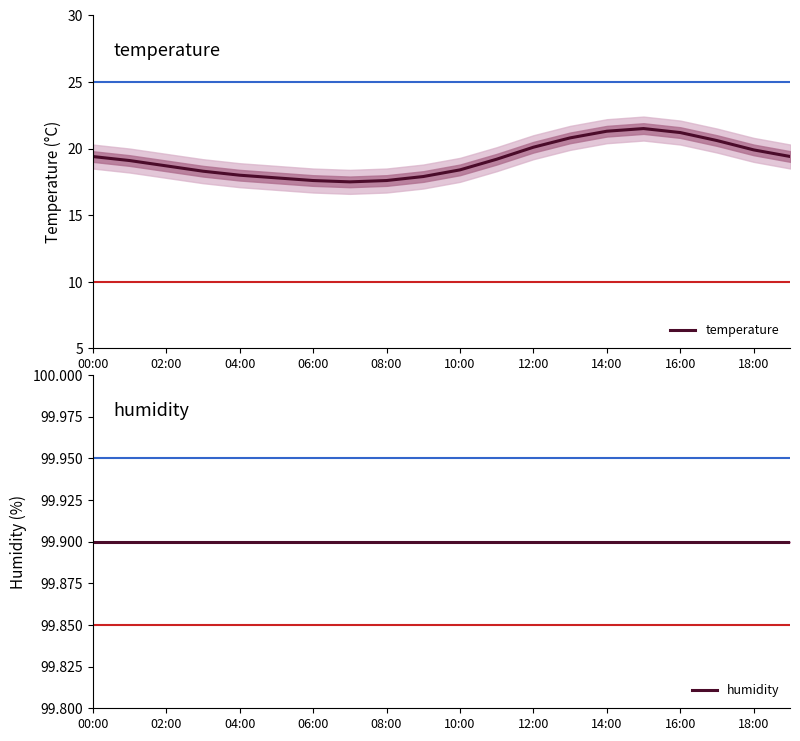

The temperature series shows 6.6 at 06:00. True or false?

False